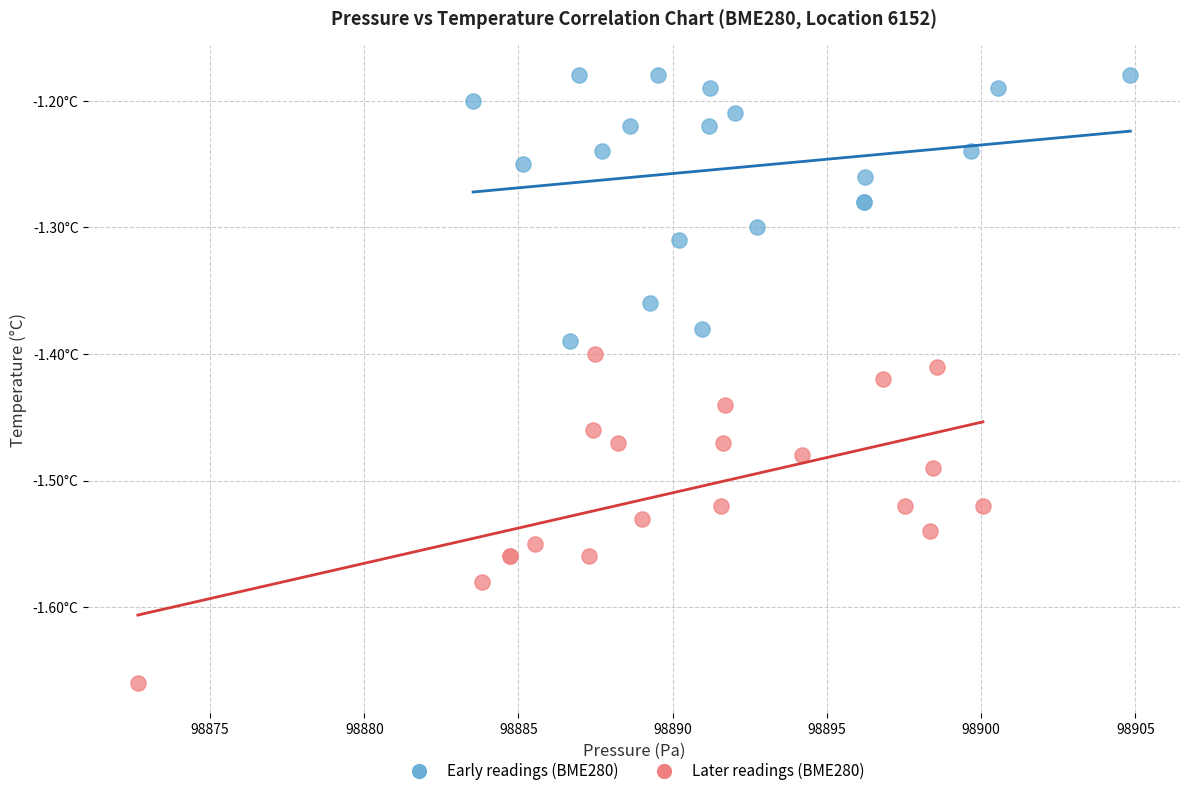

Which series reaches the maximum Y coordinate?

Early readings (BME280)